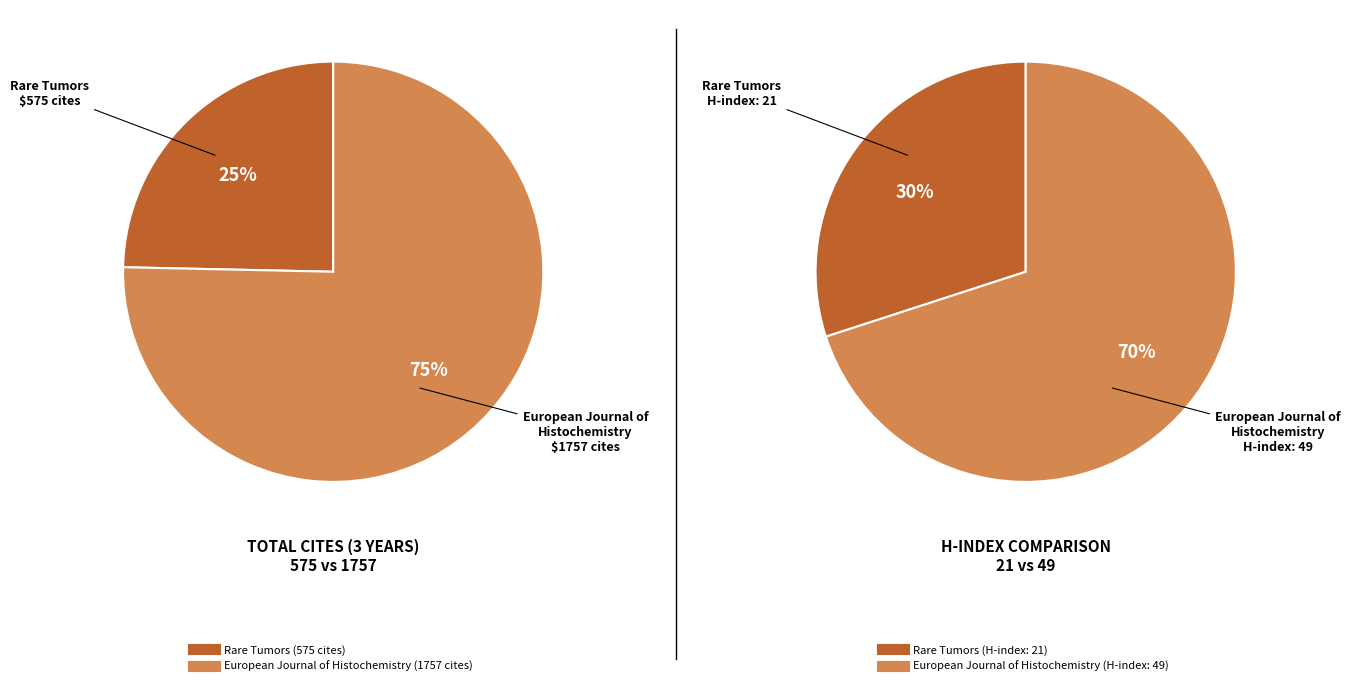

To the nearest percent, what is the average slice percentage?

50%